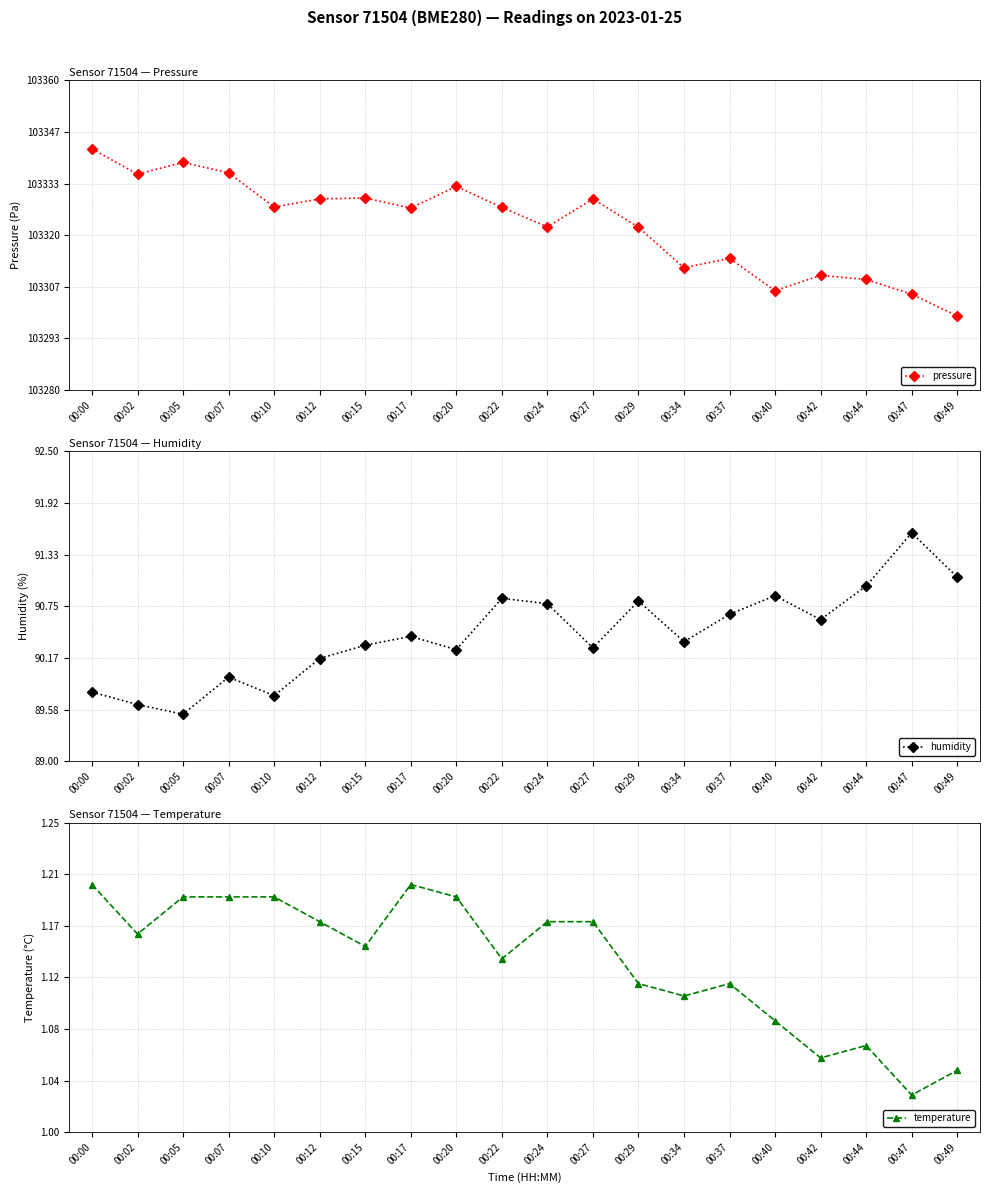

What is the difference between the maximum and minimum values in the pressure series?

43.1